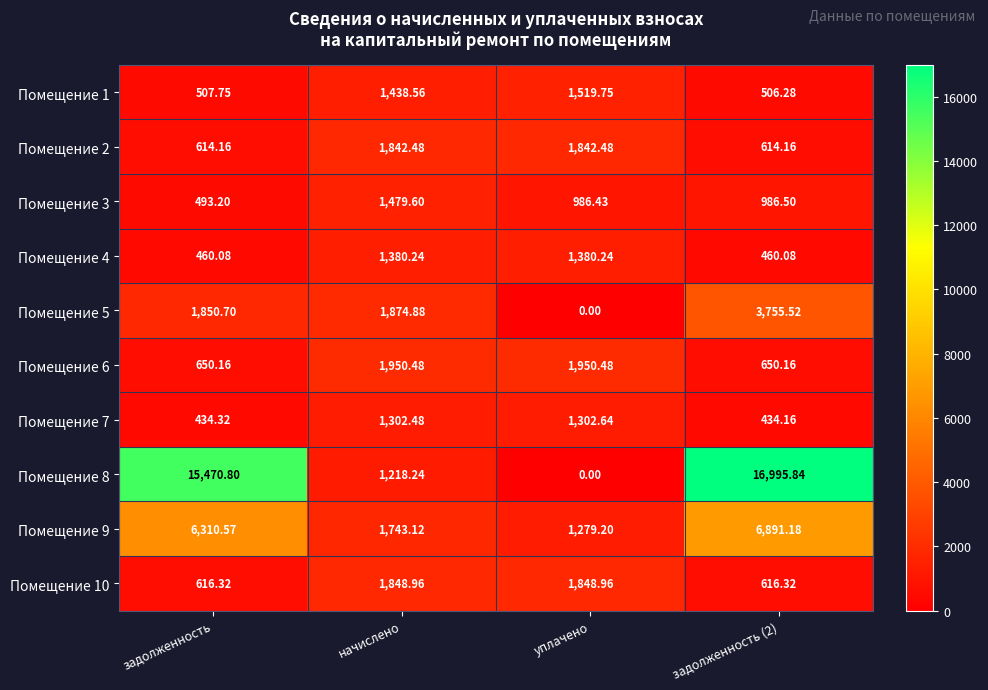

Which series has the largest total across all categories?

Помещение 8